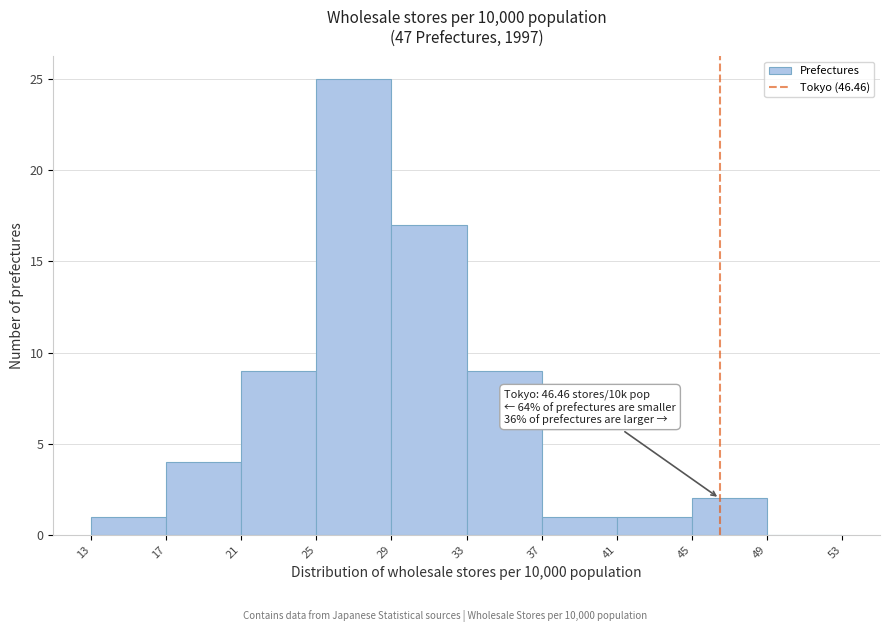

Over which range of the x-axis is the bar tallest?

25 to 29